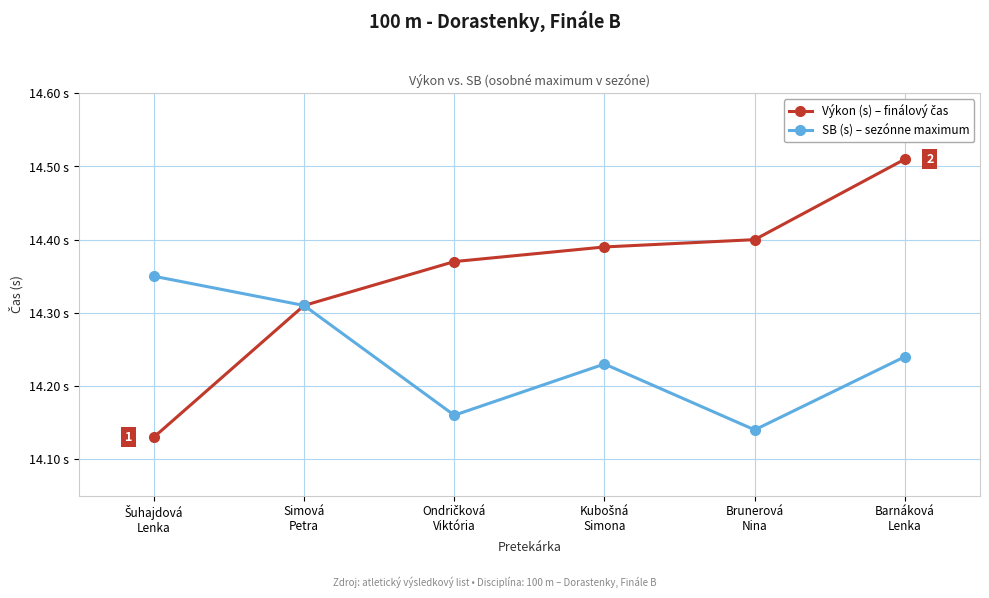

The Výkon (s) – finálový čas series shows 14.1 at Šuhajdová
Lenka. True or false?

True